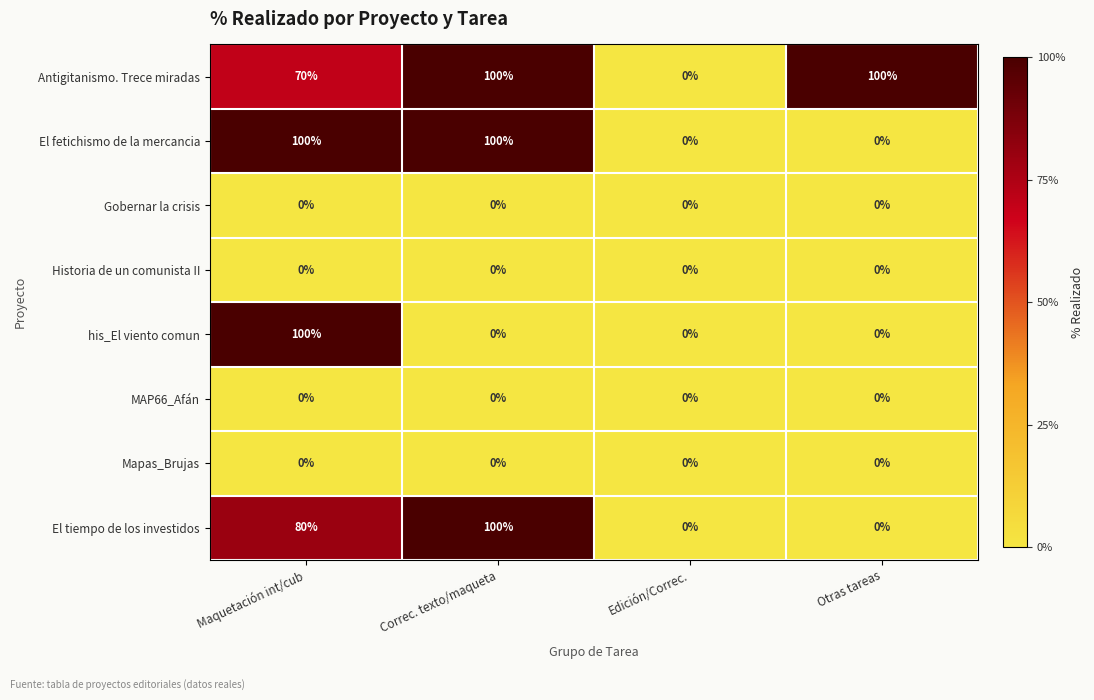

Which category has the highest value in the El tiempo de los investidos series?

Correc. texto/maqueta